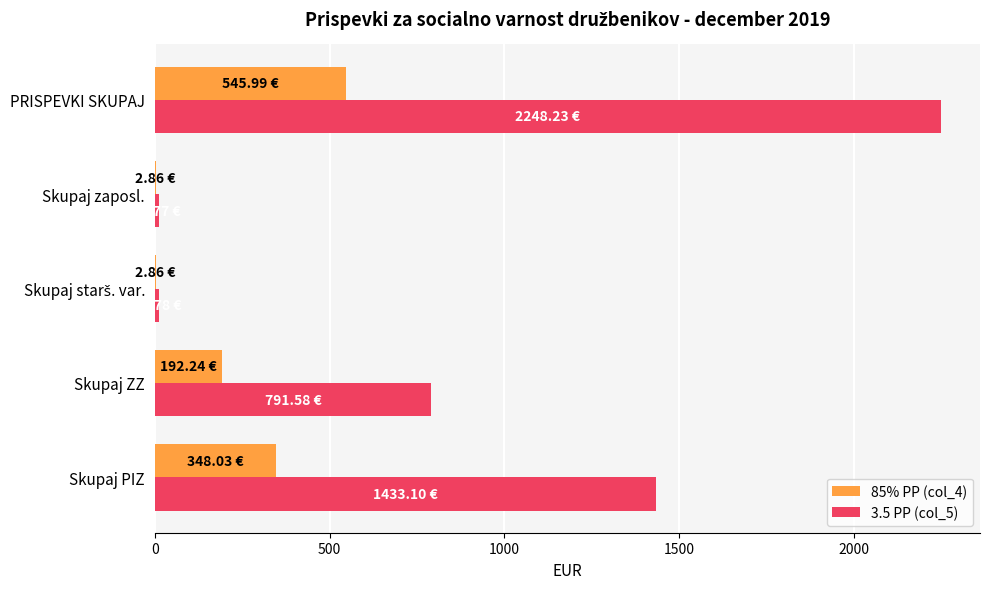

Between Skupaj ZZ and PRISPEVKI SKUPAJ, which series saw the biggest shift?

3.5 PP (col_5)